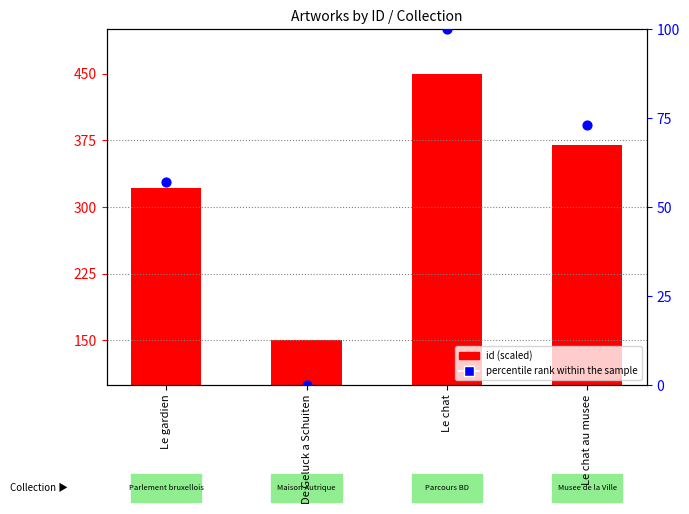

What is the total value across all series at Le chat au musee?

442.6